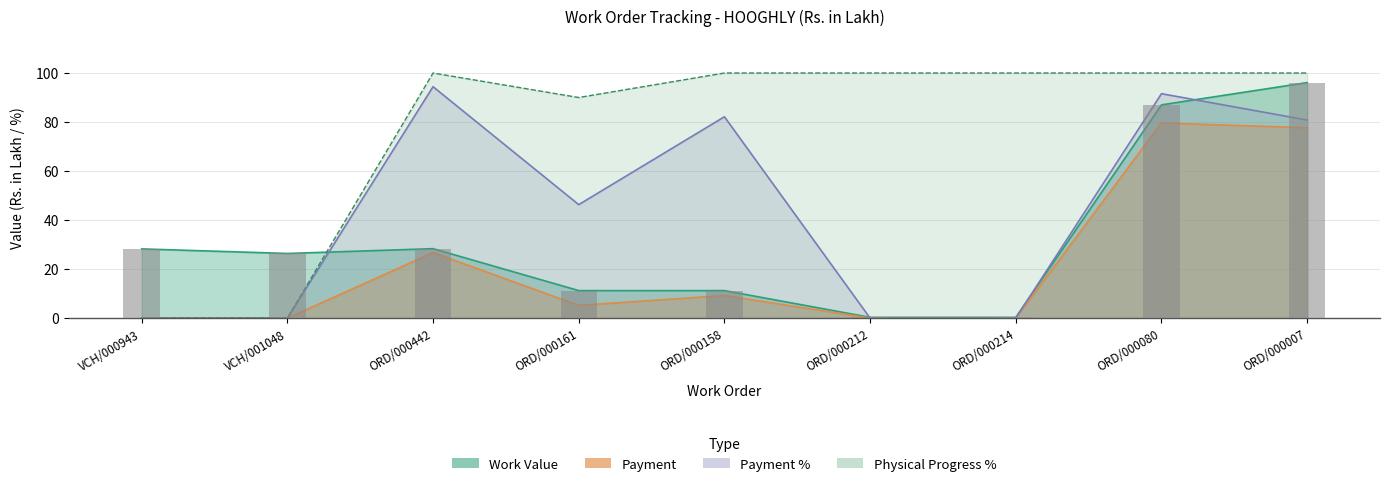

The Work Value series shows 41.3 at VCH/001048. True or false?

False